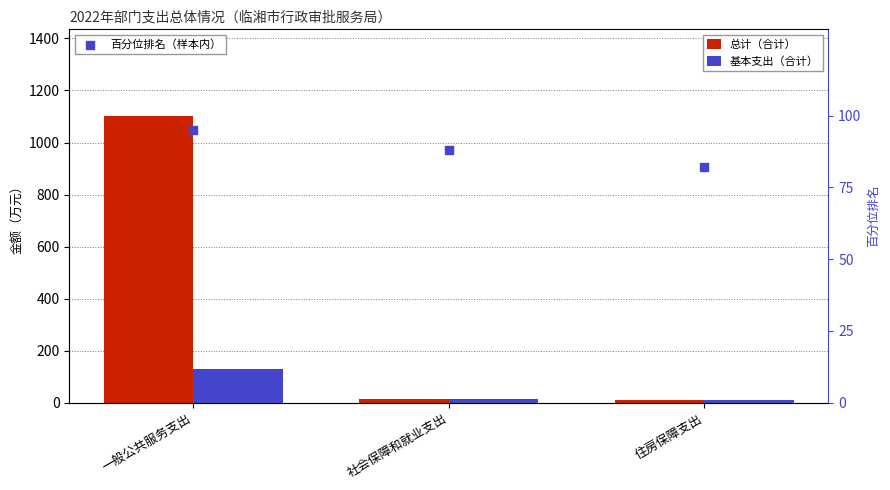

What is the total value across all series at 社会保障和就业支出?

119.1